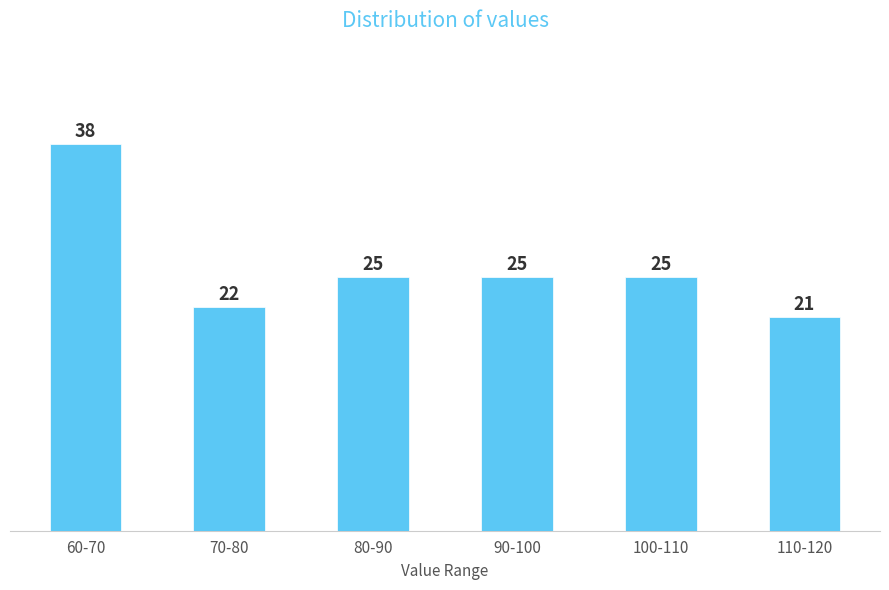

Reading left to right, extract all data points from this chart.

60-70=38	70-80=22	80-90=25	90-100=25	100-110=25	110-120=21